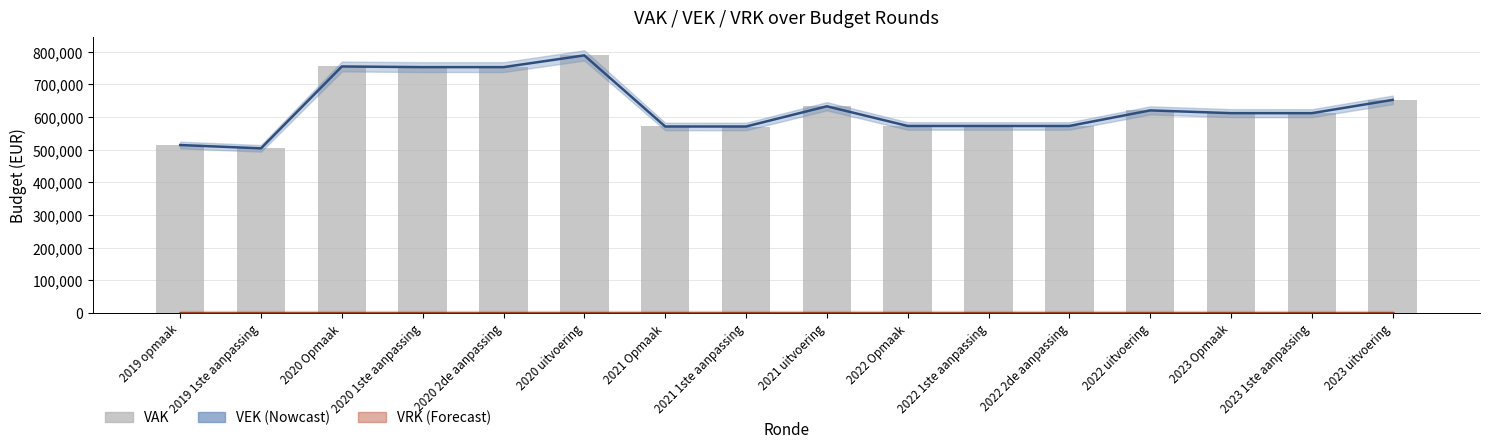

How many categories are shown in the chart?

16